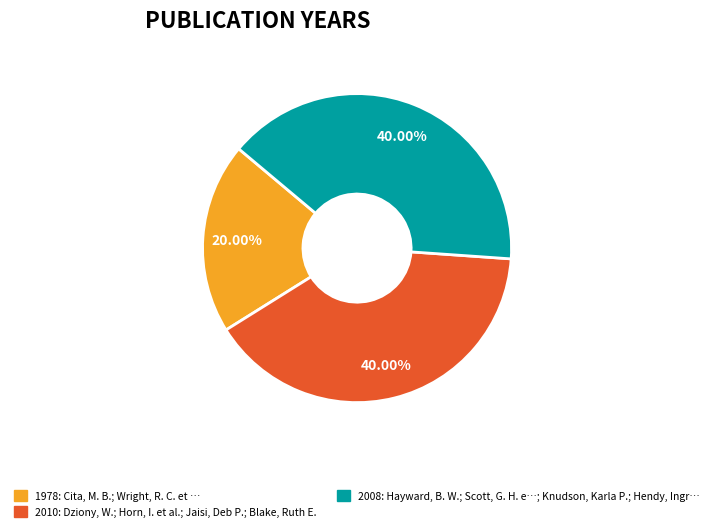

Is 2008: Hayward, B. W.; Scott, G. H. e…; Knudson, Karla P.; Hendy, Ingr… the majority of the pie?

No